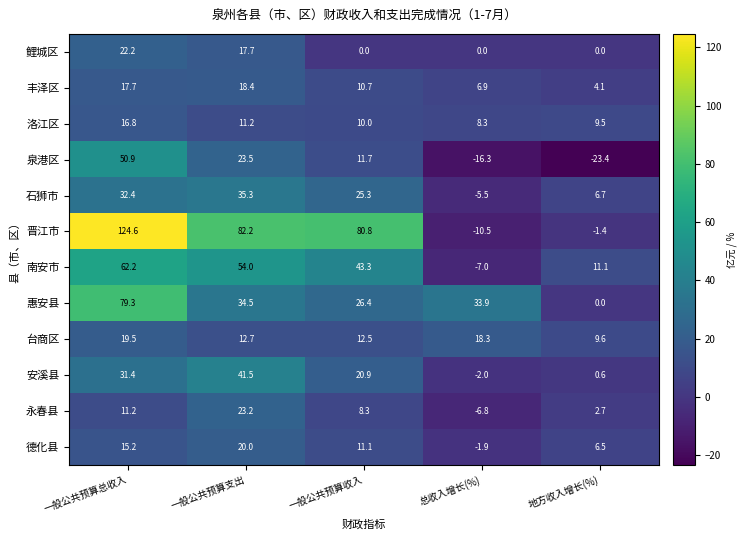

What is the difference between the highest and lowest values at 总收入增长(%)?

50.2